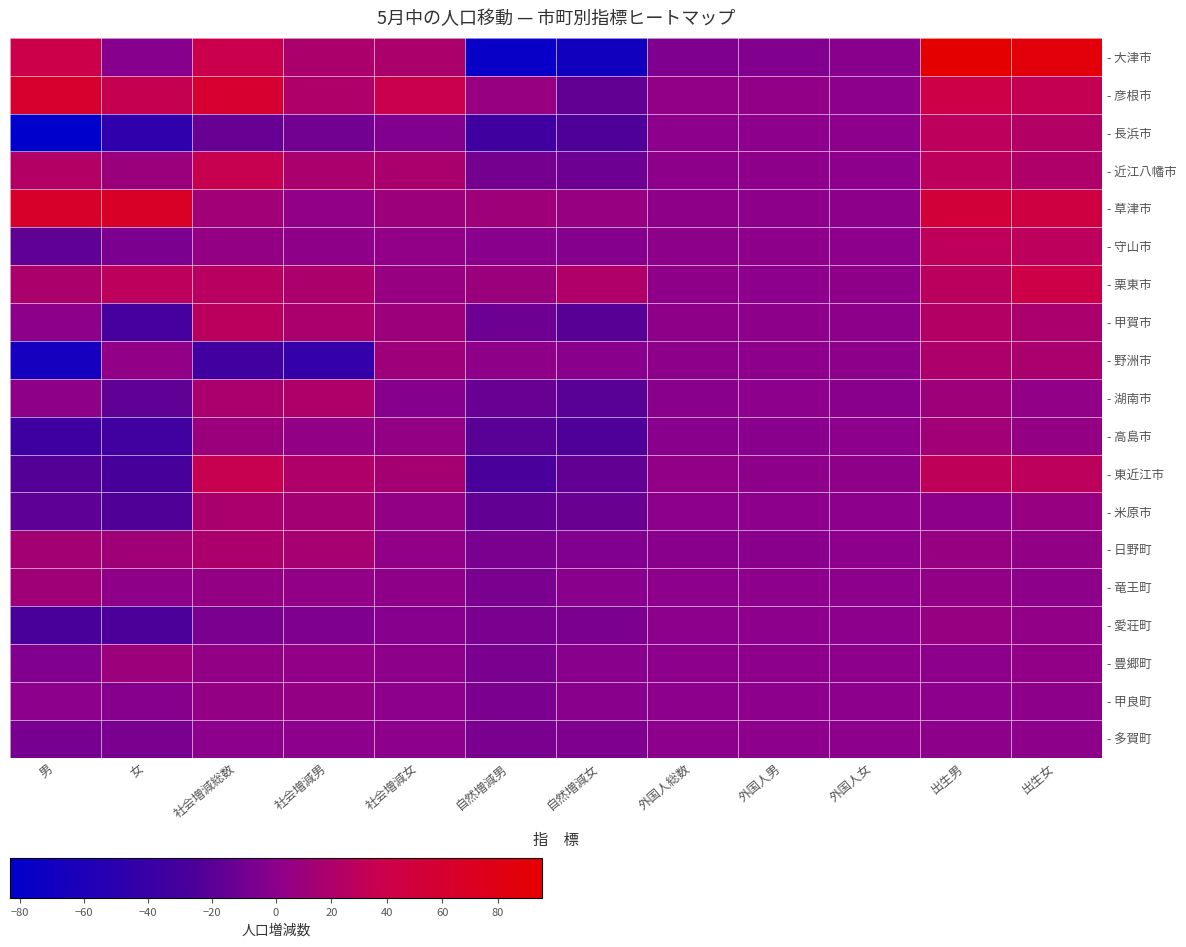

What is the total value across all series at 女?

-53